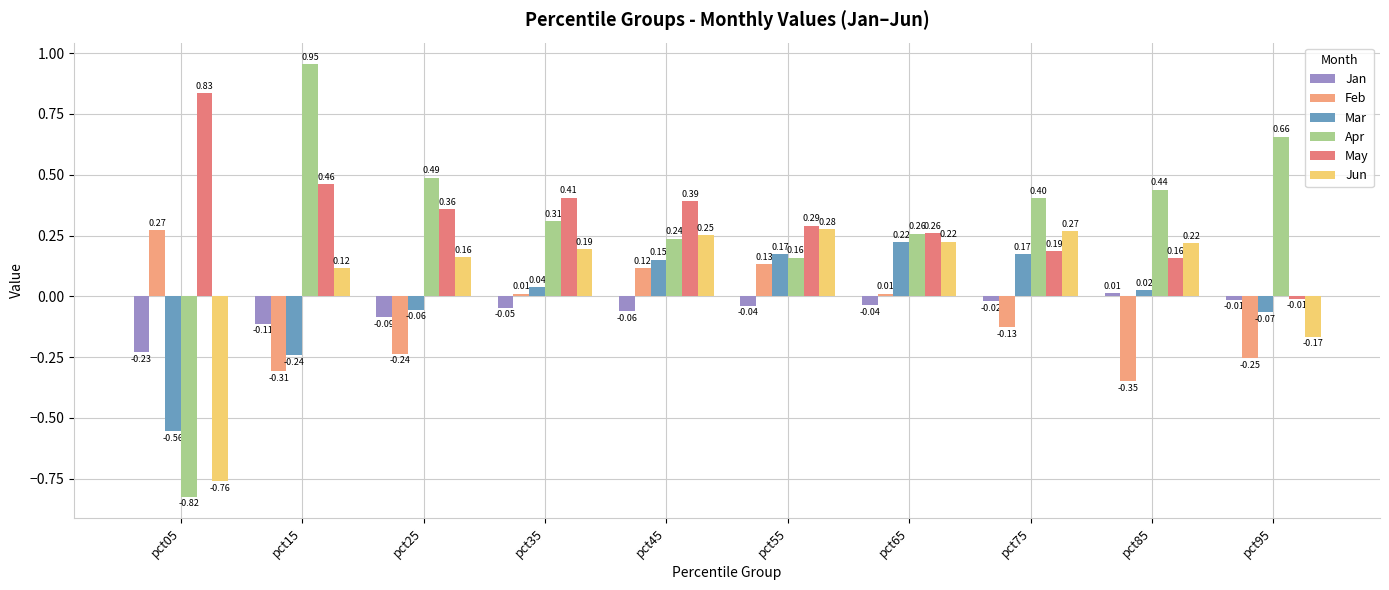

Rank the categories by Mar value from lowest to highest.

pct05, pct15, pct95, pct25, pct85, pct35, pct45, pct55, pct75, pct65